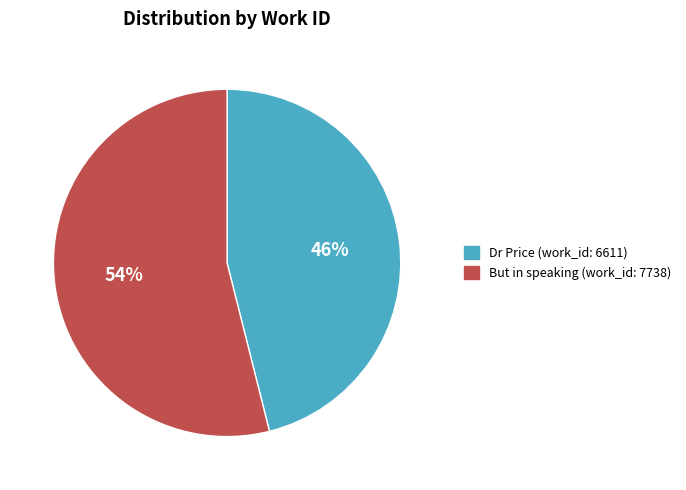

Do Dr Price (work_id: 6611) and But in speaking (work_id: 7738) together represent more than half of the pie?

Yes